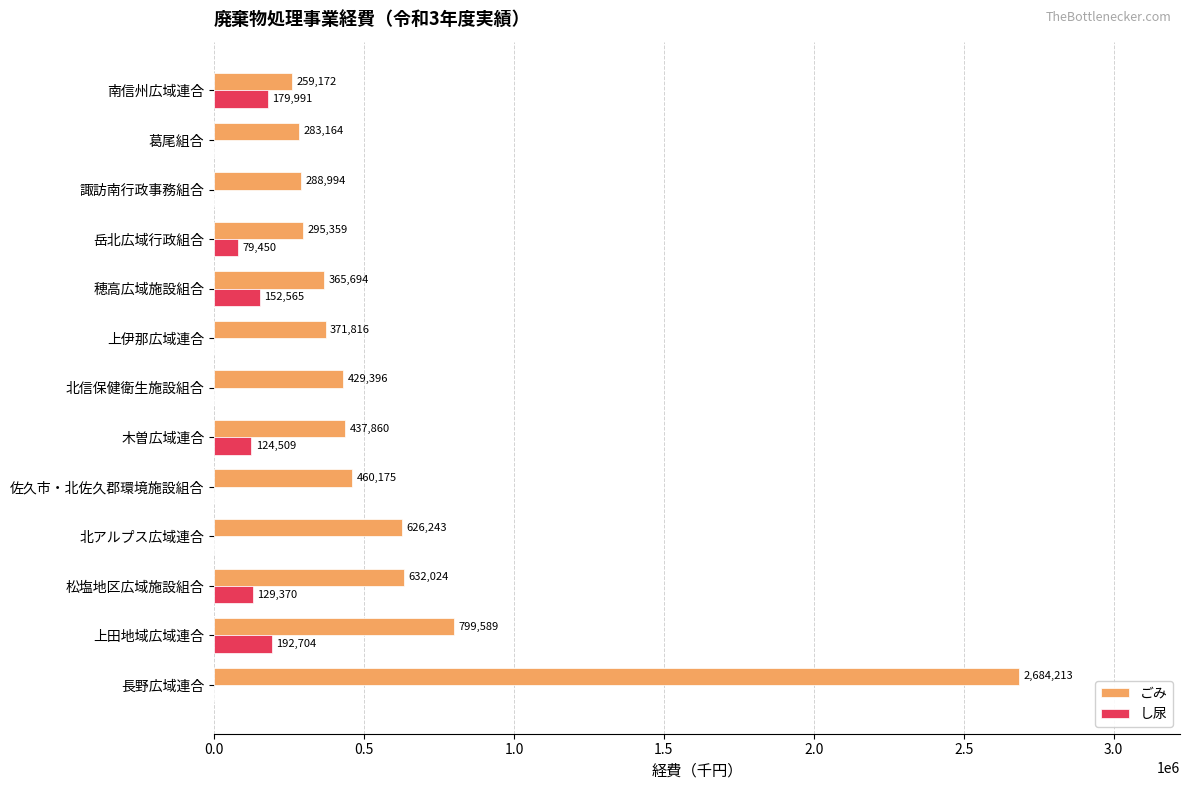

Read the ごみ value at 木曽広域連合.

437860